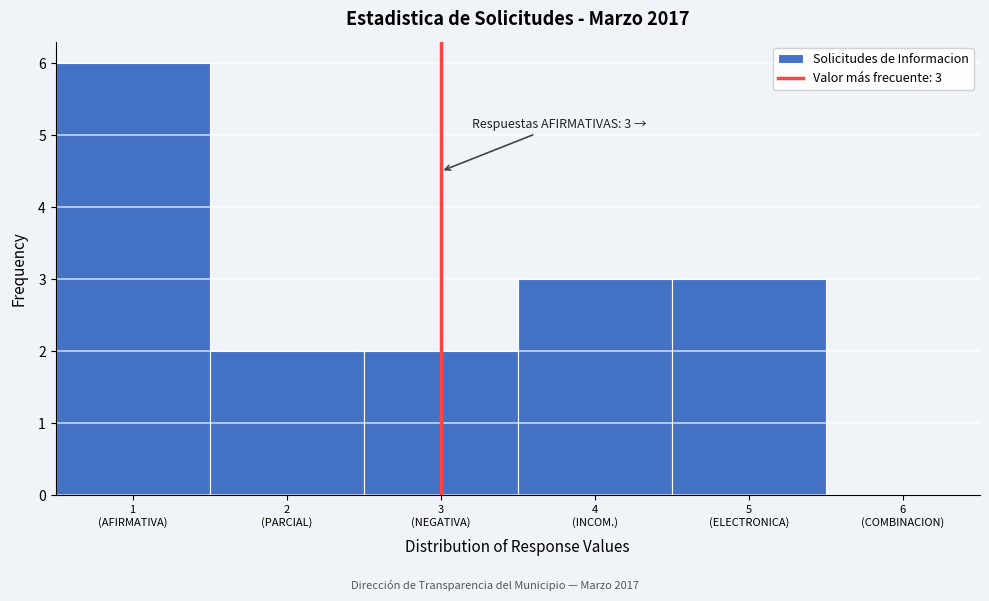

What is the greatest value displayed?

6